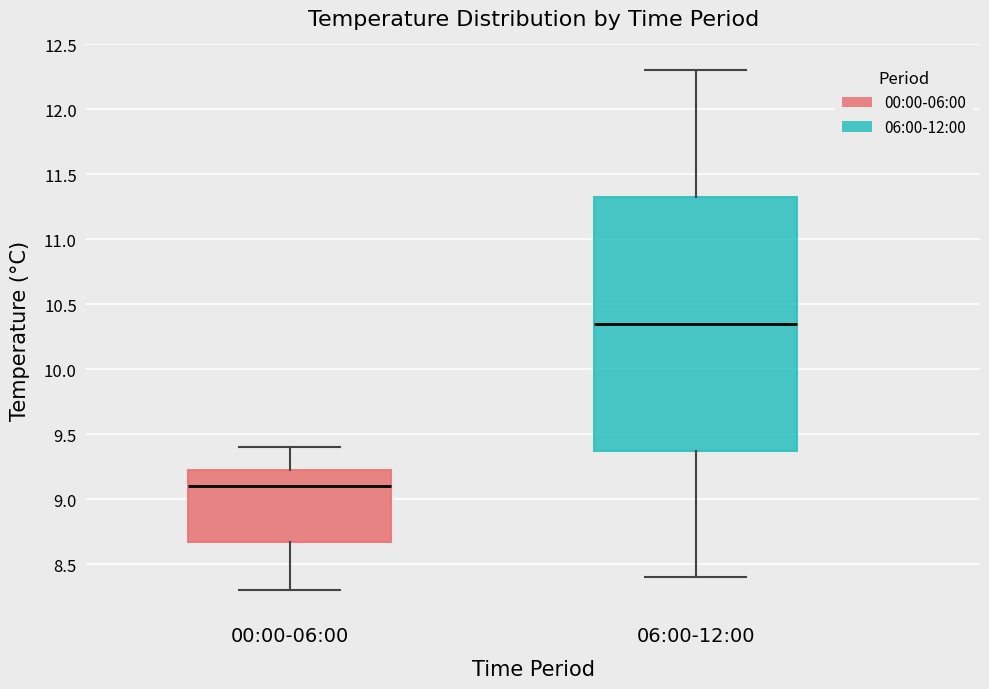

Which box is the tallest, from its lower edge to its upper edge?

06:00-12:00